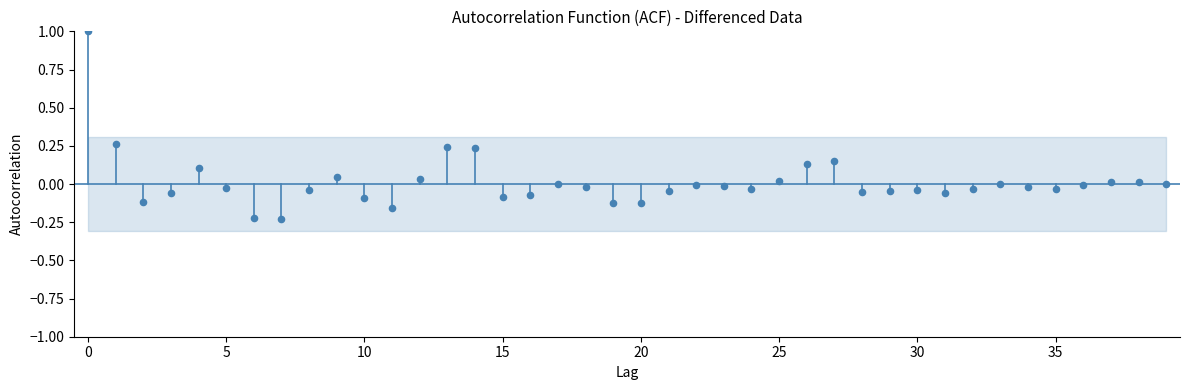

What is the range of Y values (max minus min)?

1.2